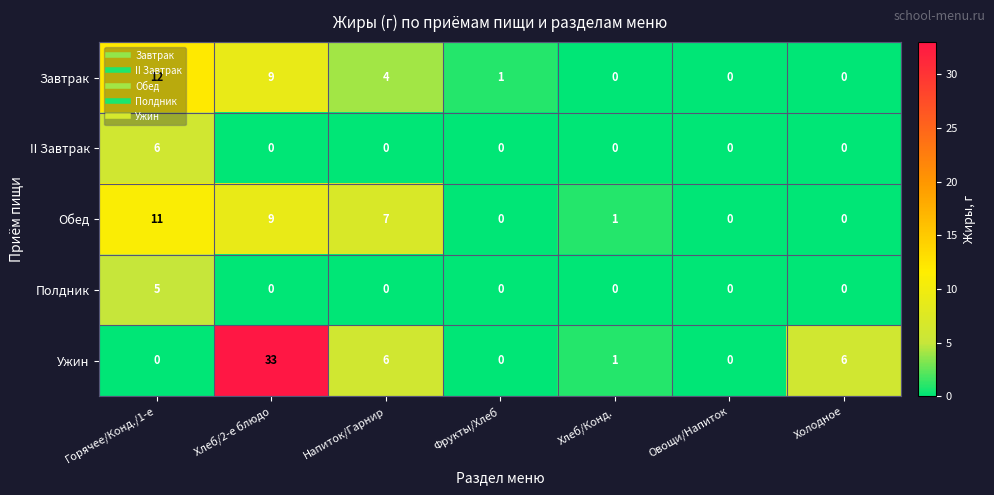

Rank the series by their maximum value, from lowest to highest.

Полдник, II Завтрак, Обед, Завтрак, Ужин